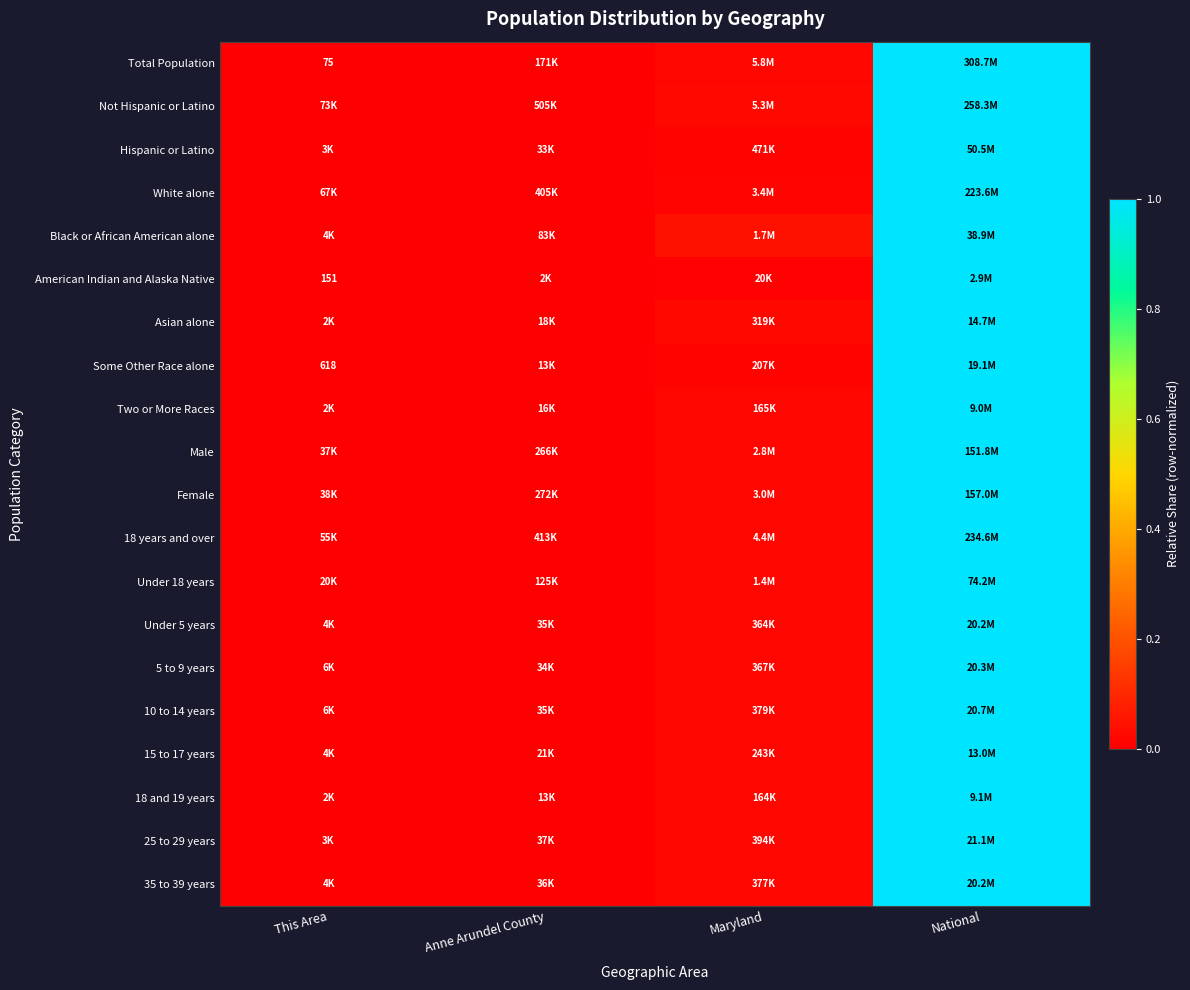

What is the difference between the maximum and minimum values in the Total Population series?

1.0